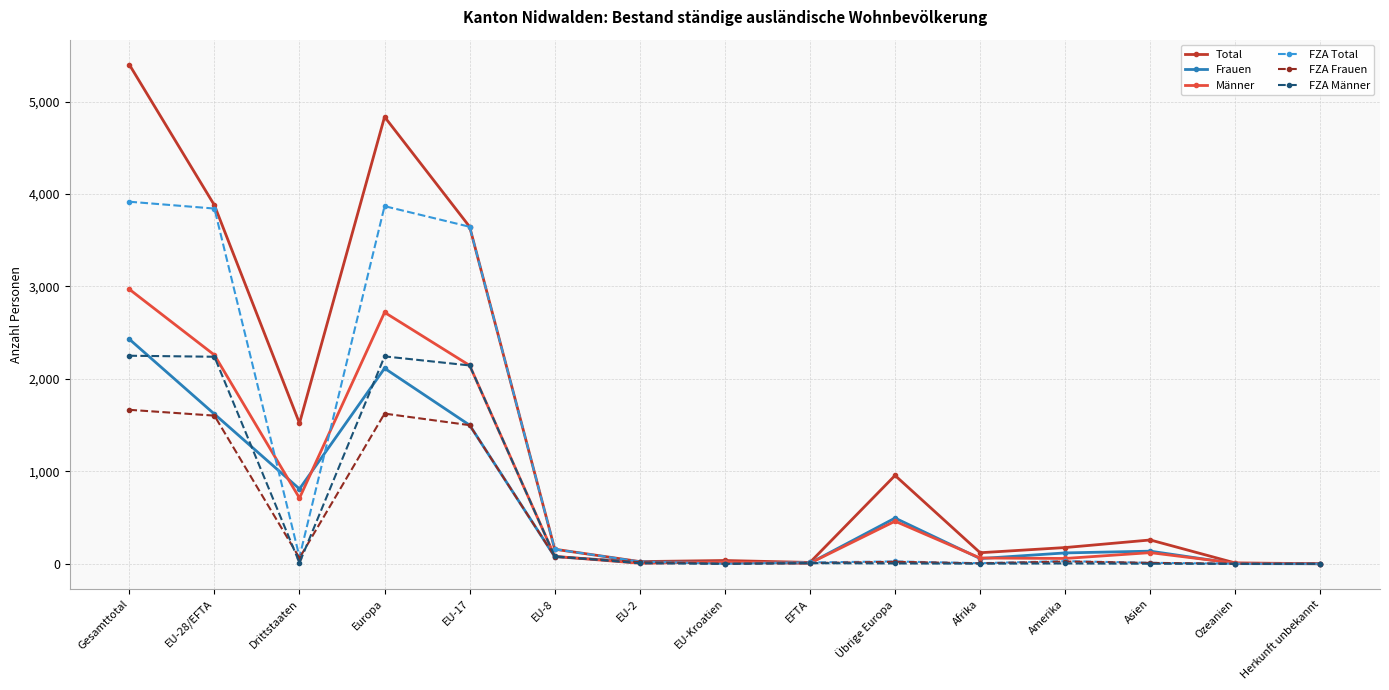

What position from the left is Amerika?

12